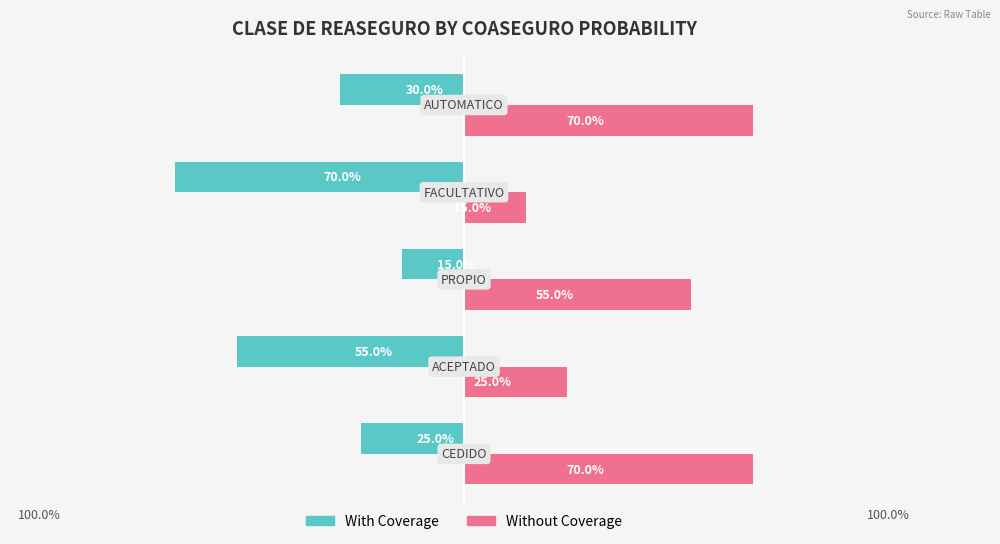

Reading left to right, what are all the values shown in this chart?

With Coverage: -0.2	-0.6	-0.1	-0.7	-0.3
Without Coverage: 0.7	0.2	0.6	0.1	0.7